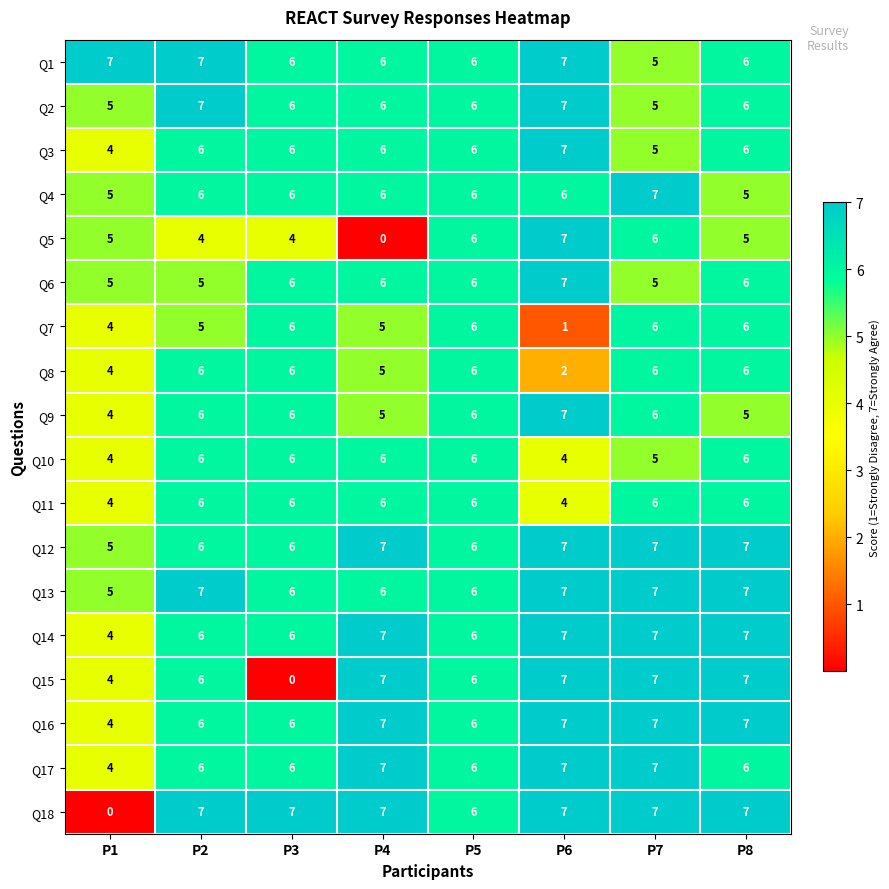

What is the difference between the highest and lowest values at P2?

3